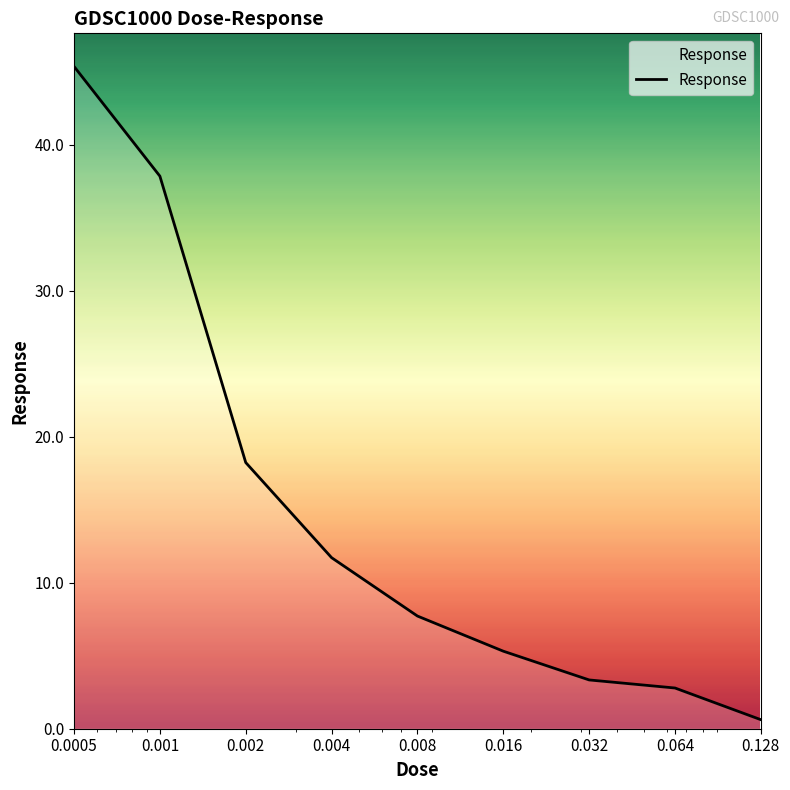

What is the difference between the maximum and minimum values?

44.7